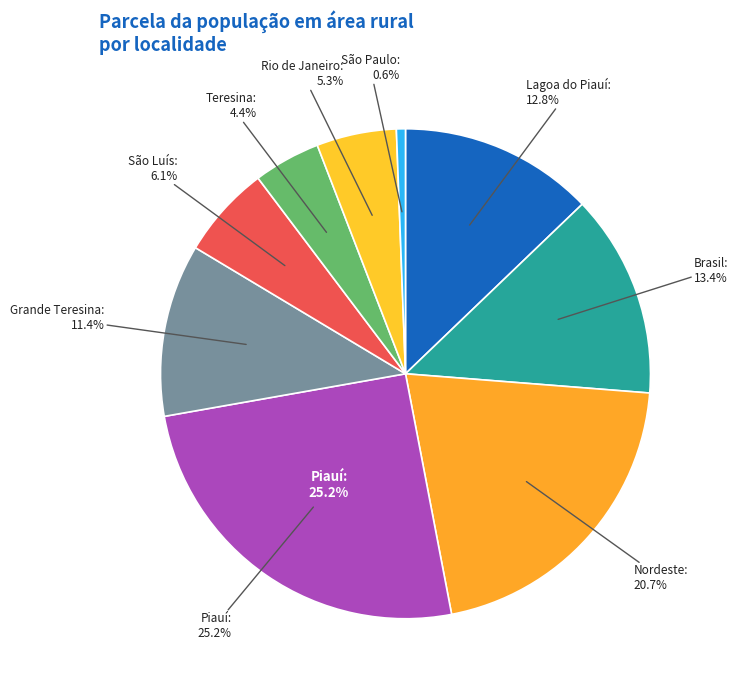

Count the number of slices in the pie.

9